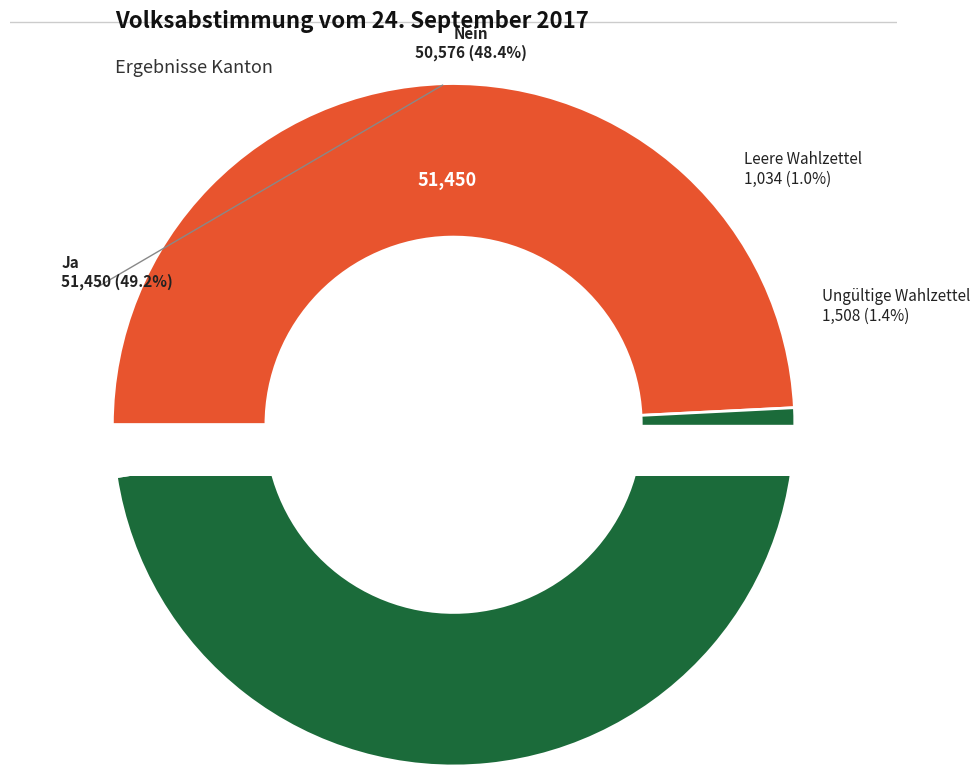

True or false: Leere Wahlzettel accounts for 1% of the total.

True